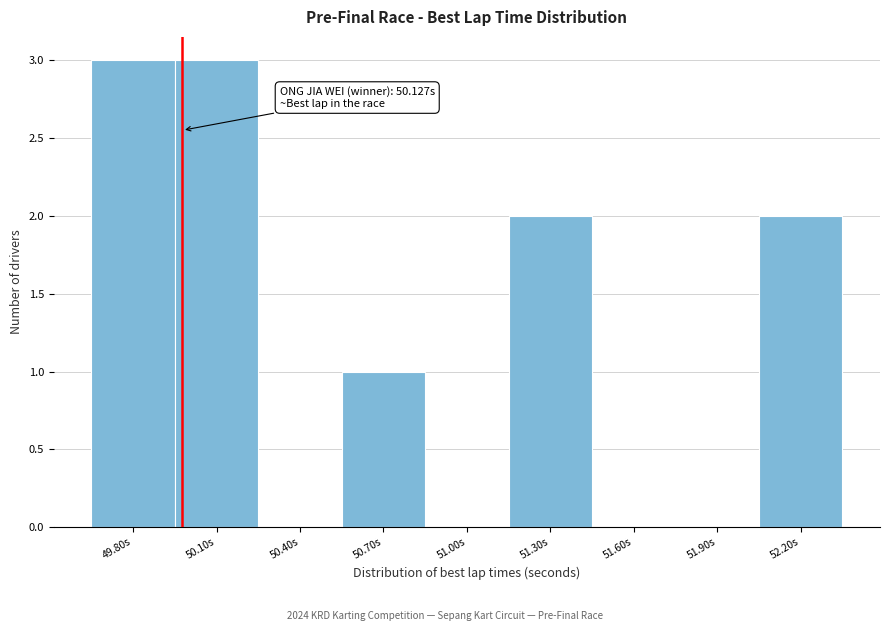

Reading left to right, extract all data points from this chart.

49.80s=3	50.10s=3	50.40s=0	50.70s=1	51.00s=0	51.30s=2	51.60s=0	51.90s=0	52.20s=2